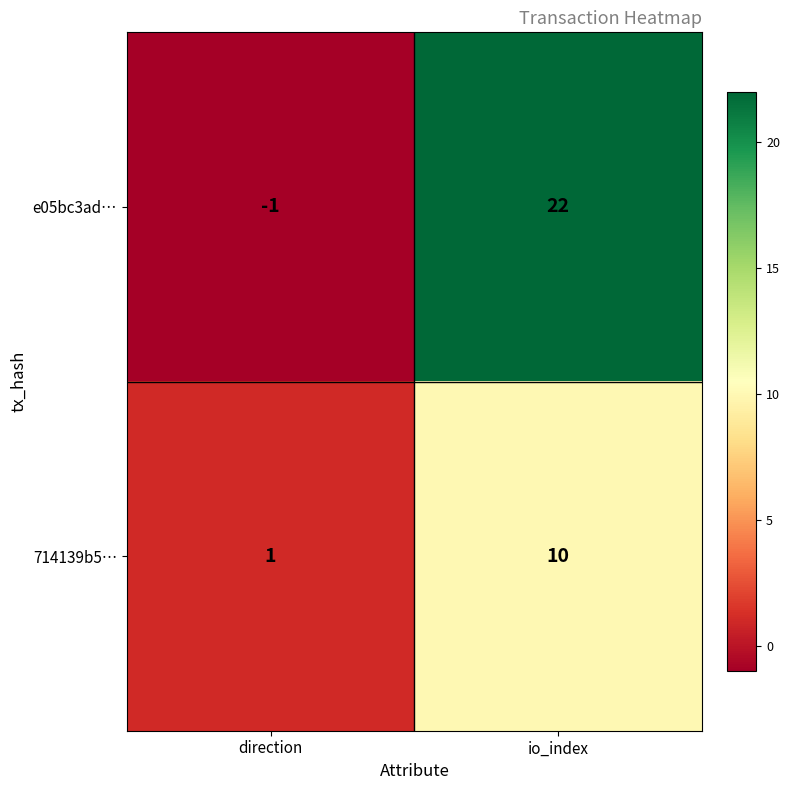

True or false: 714139b5… has a value of 1 at direction.

True